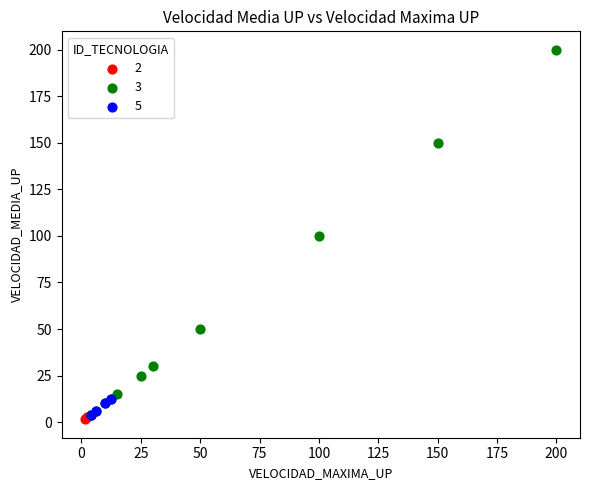

Which series contains the highest Y value?

3